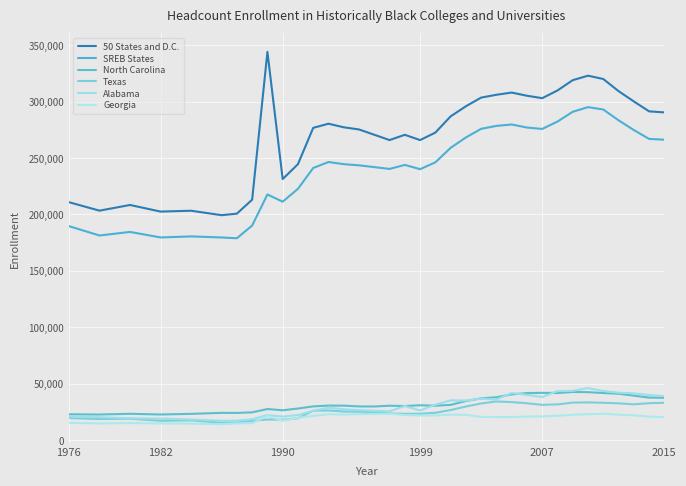

Does the chart display data point markers on the line(s)?

No